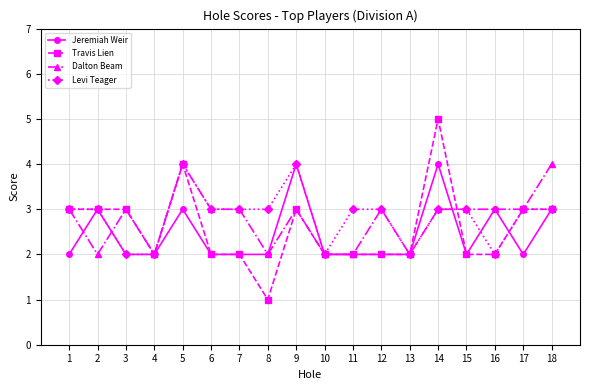

What is the value of the Dalton Beam point at the 8th from the left?

2